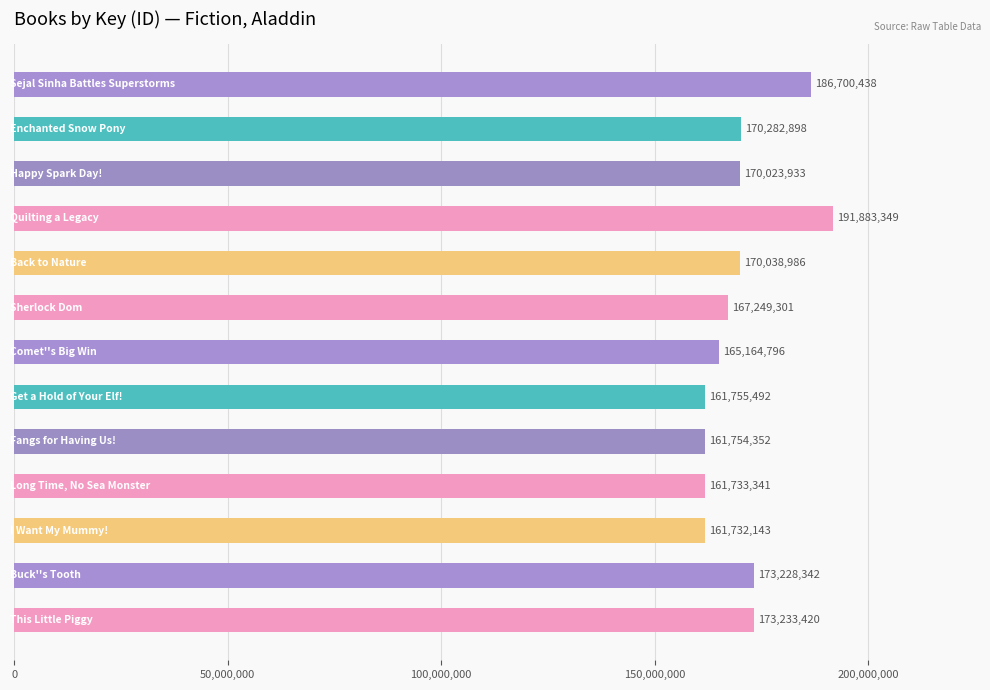

Are the bars horizontal?

Yes